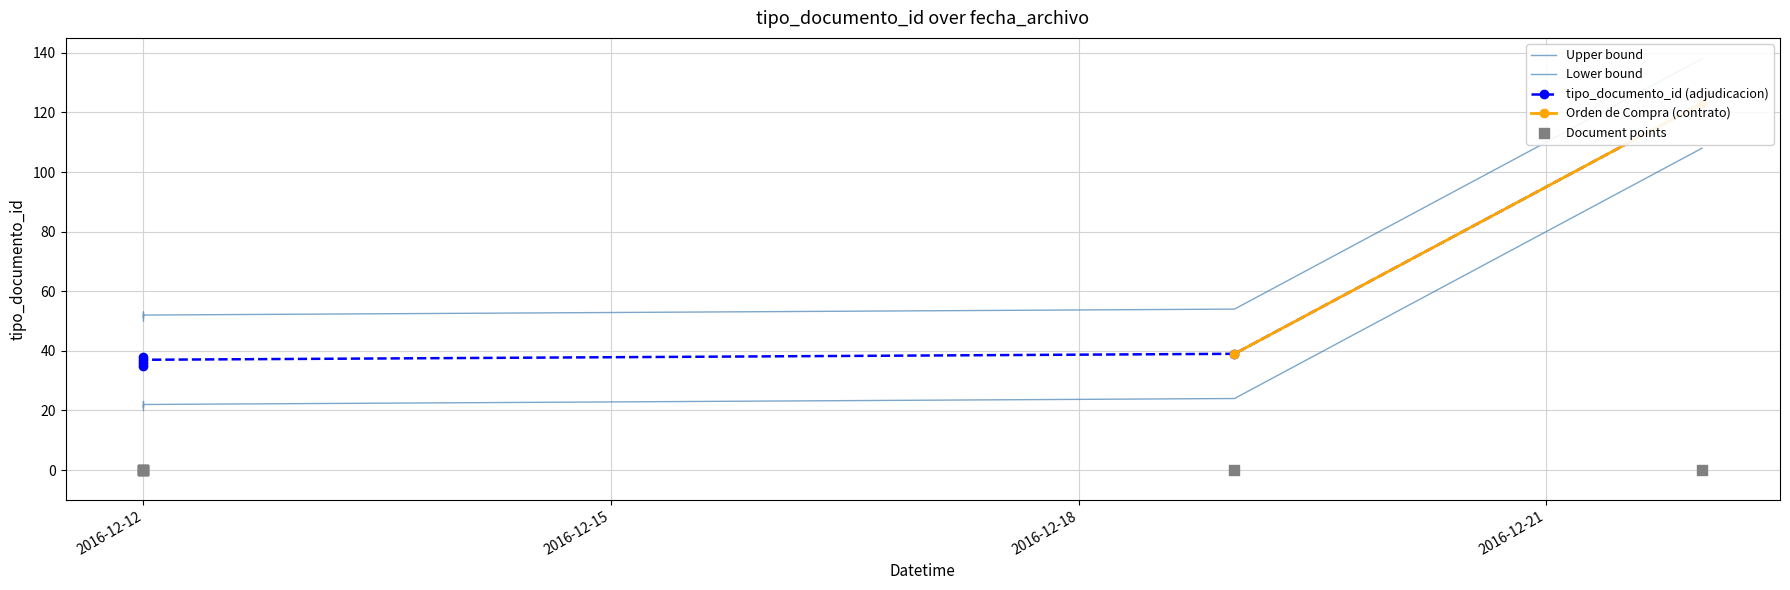

Approximately how many times larger is the value at 2016-12-12 compared to 2016-12-19?

1.0